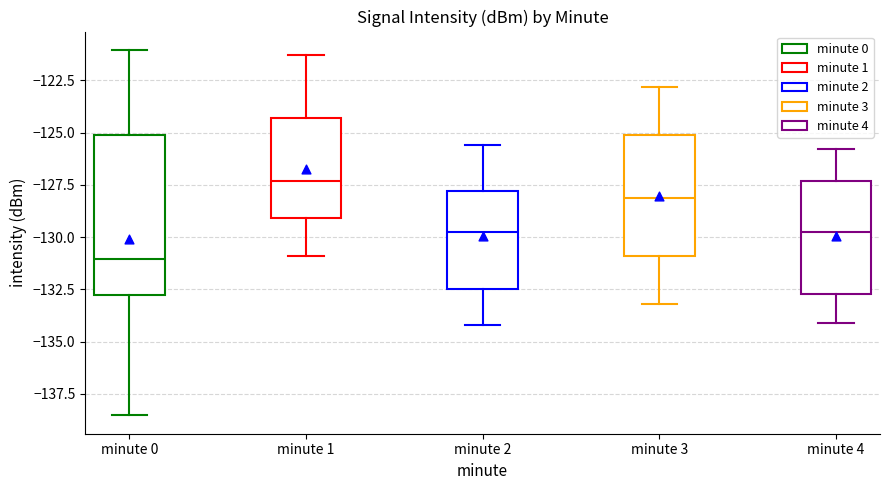

Reading left to right, read every box against the y-axis: the position of its median line, the range the box covers, and the ends of its whiskers. The values are not printed on the chart, so give them approximately, as read against the axis.

minute 0: median -131.0, box -133.0 to -125.0, whiskers -138.5 to -121.0
minute 1: median -127.5, box -129.0 to -124.5, whiskers -131.0 to -121.5
minute 2: median -129.5, box -132.5 to -128.0, whiskers -134.0 to -125.5
minute 3: median -128.0, box -131.0 to -125.0, whiskers -133.0 to -123.0
minute 4: median -129.5, box -132.5 to -127.5, whiskers -134.0 to -126.0